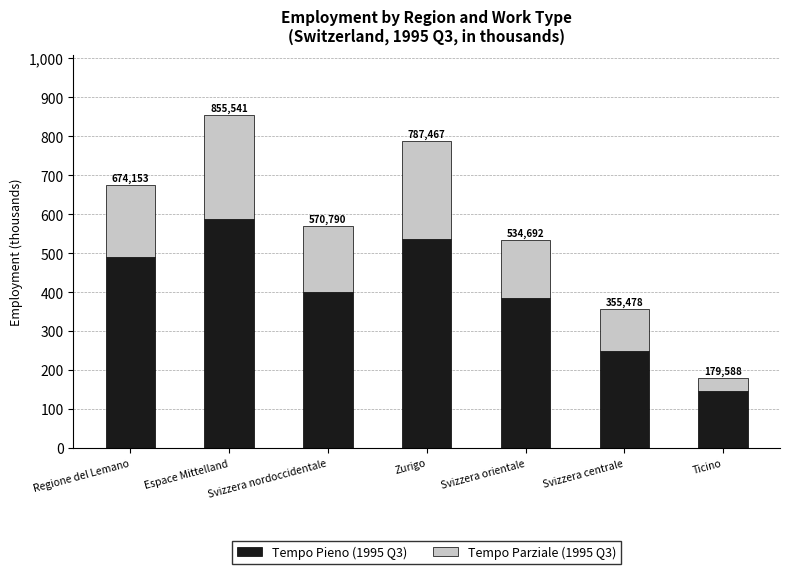

What are all the series names shown in the legend?

Tempo Pieno (1995 Q3), Tempo Parziale (1995 Q3)